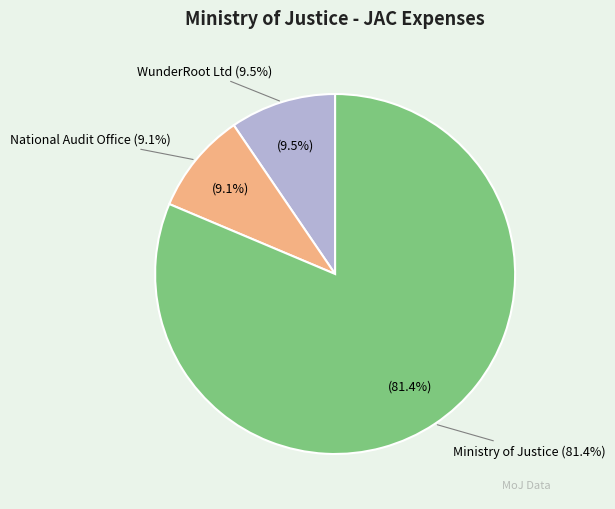

Does National Audit Office represent more than half of the total?

No